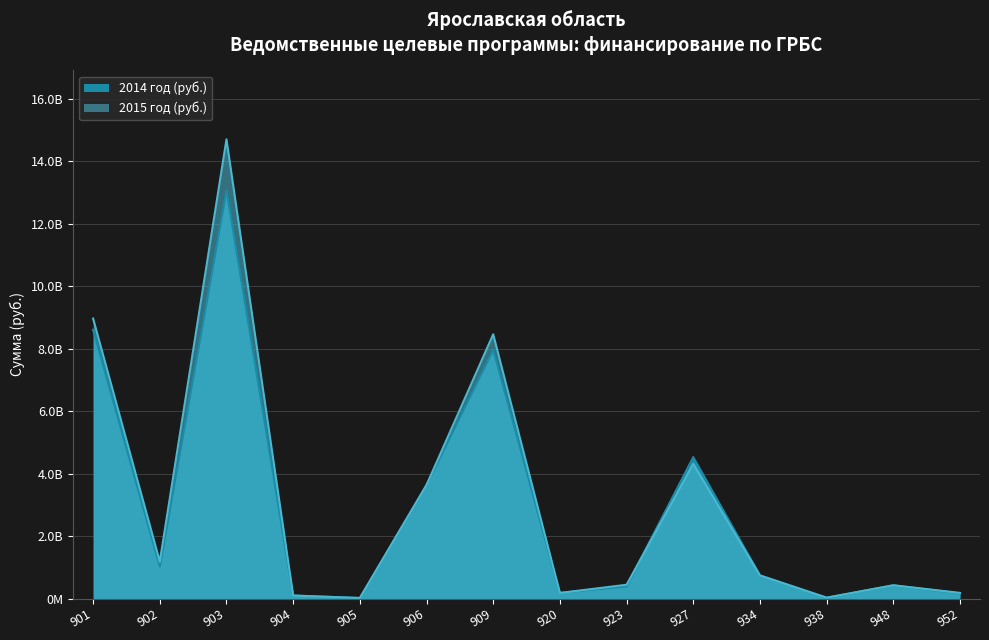

True or false: 2014 год (руб.) has a value of 8608081300 at 901.

True